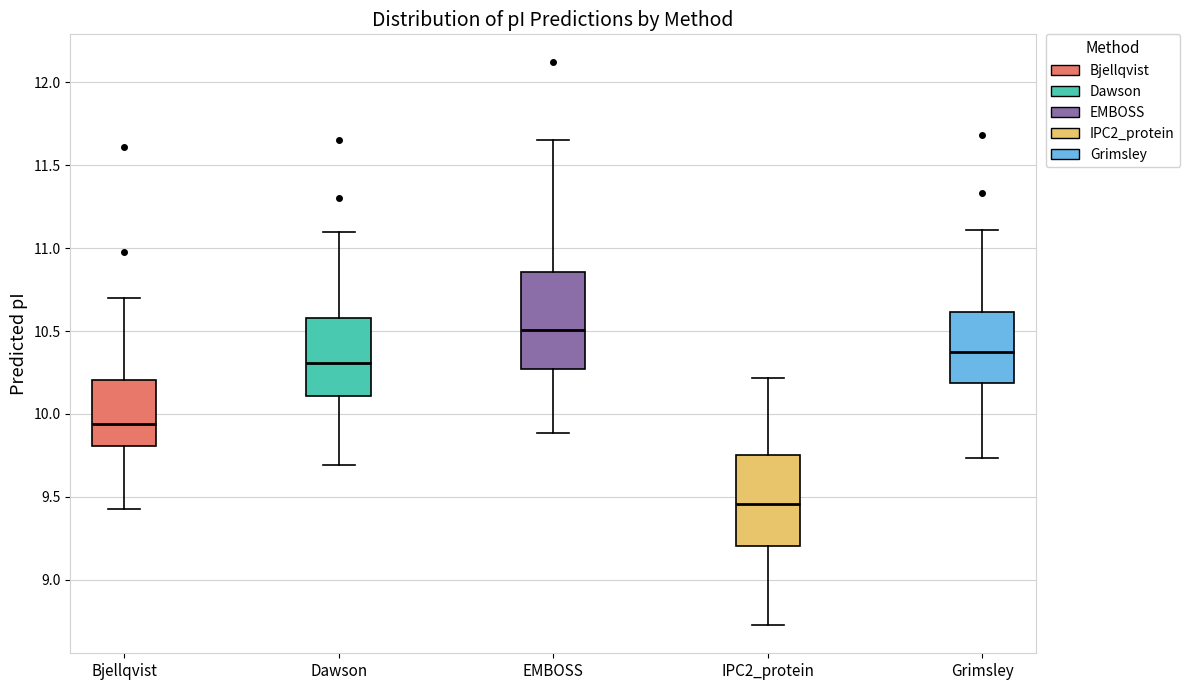

Which box has the lowest median line?

IPC2_protein